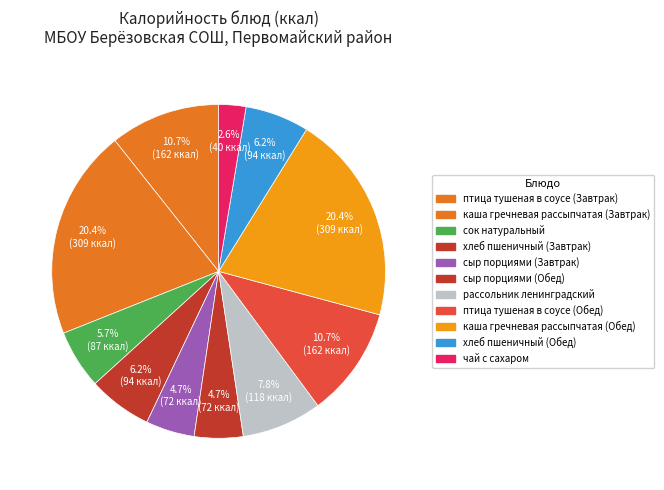

The чай с сахаром slice represents 3% of the pie. True or false?

True